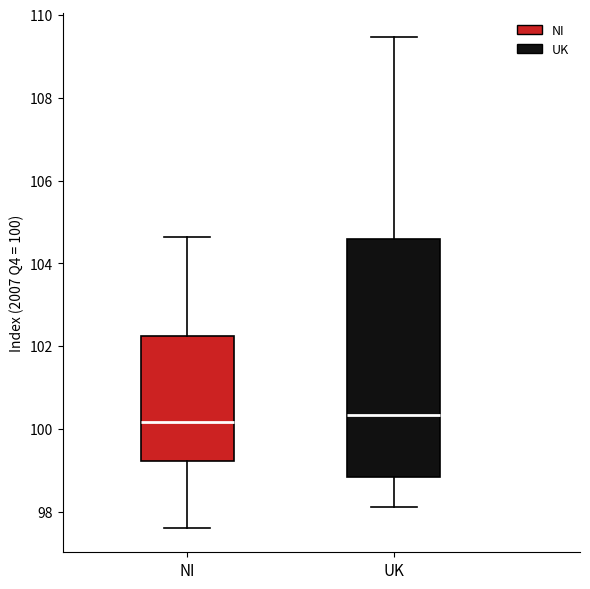

Which box is the tallest, from its lower edge to its upper edge?

UK